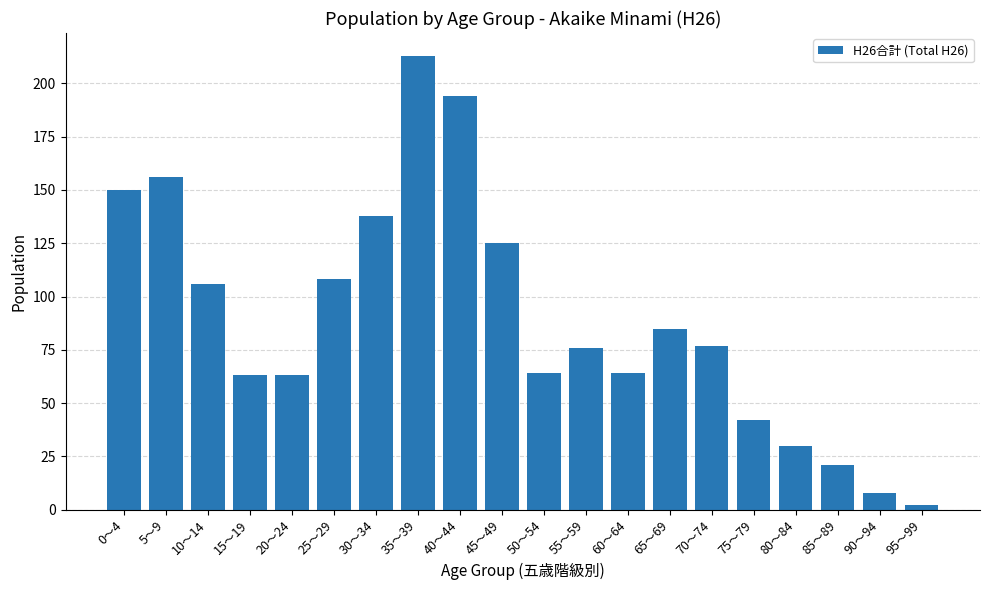

How many data points does each series have?

20